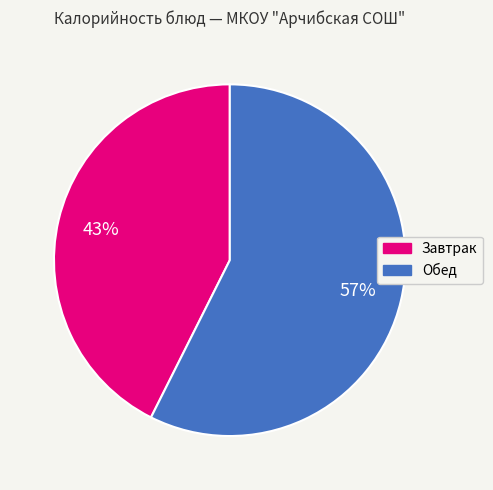

To the nearest percent, what is the average slice percentage?

50%